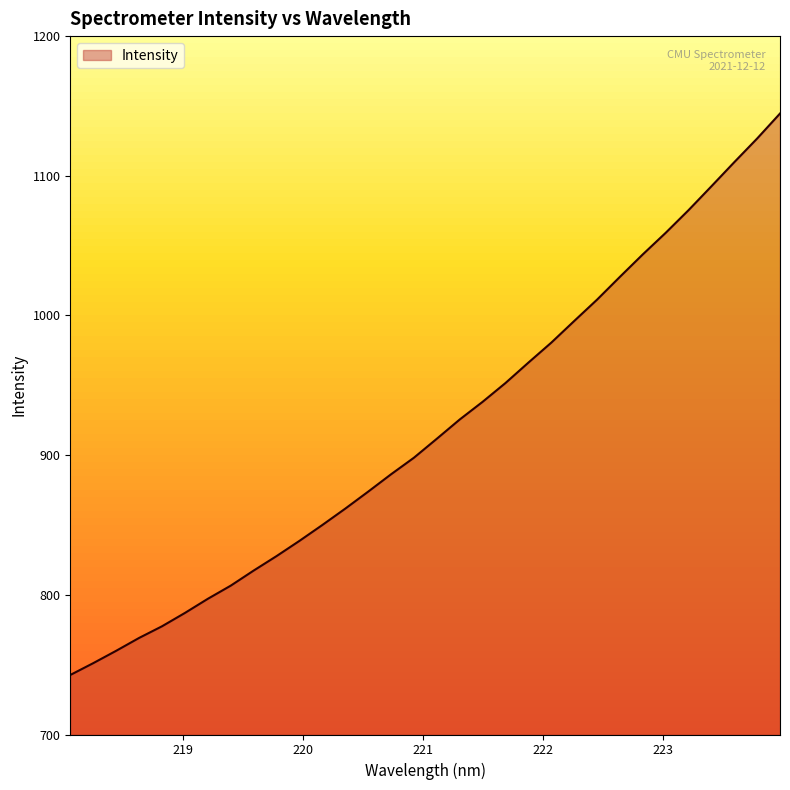

Count the number of data series in this chart.

1